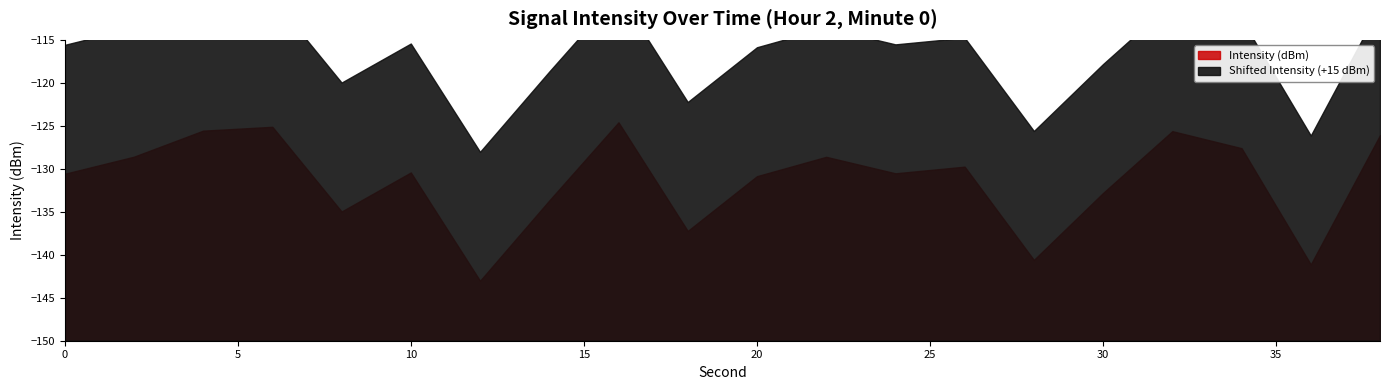

The chart shows a value of -130.4 at 10. True or false?

True